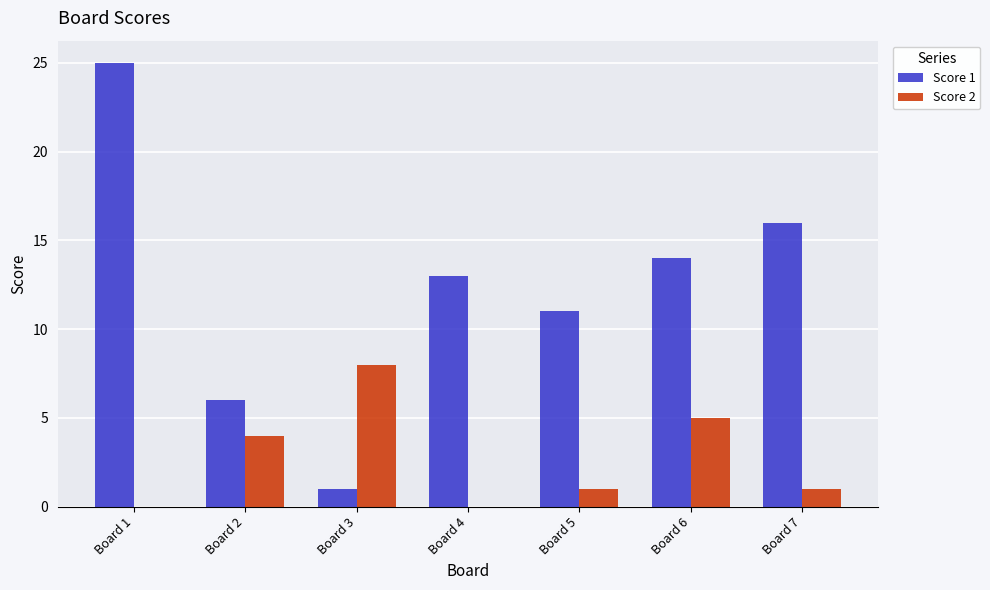

Between Board 1 and Board 4, which series saw the biggest shift?

Score 1